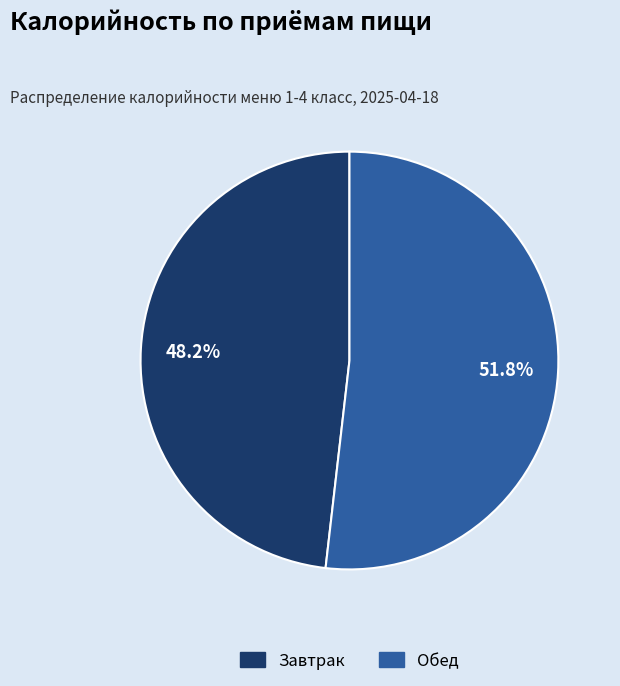

What is the ratio of the value at Обед to the value at Завтрак?

1.1